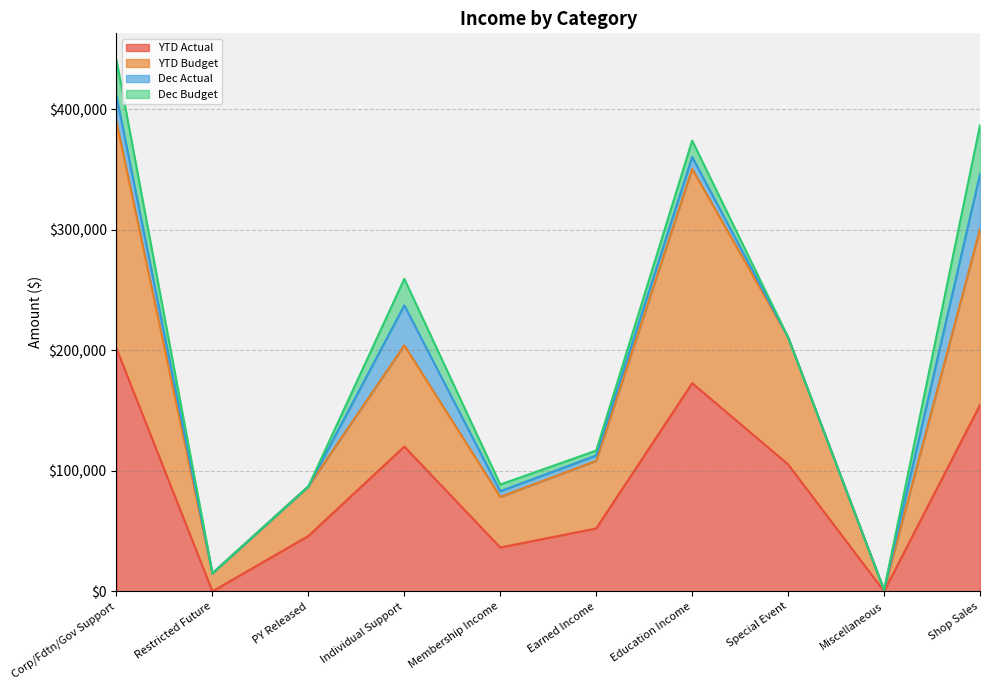

How many lines are shown in the chart?

4